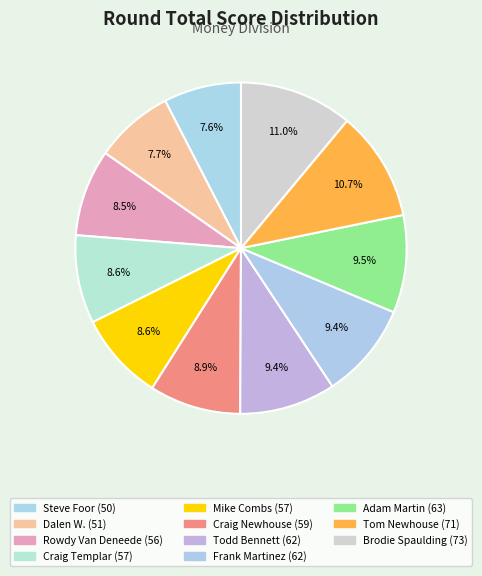

How many slices are in this pie chart?

11